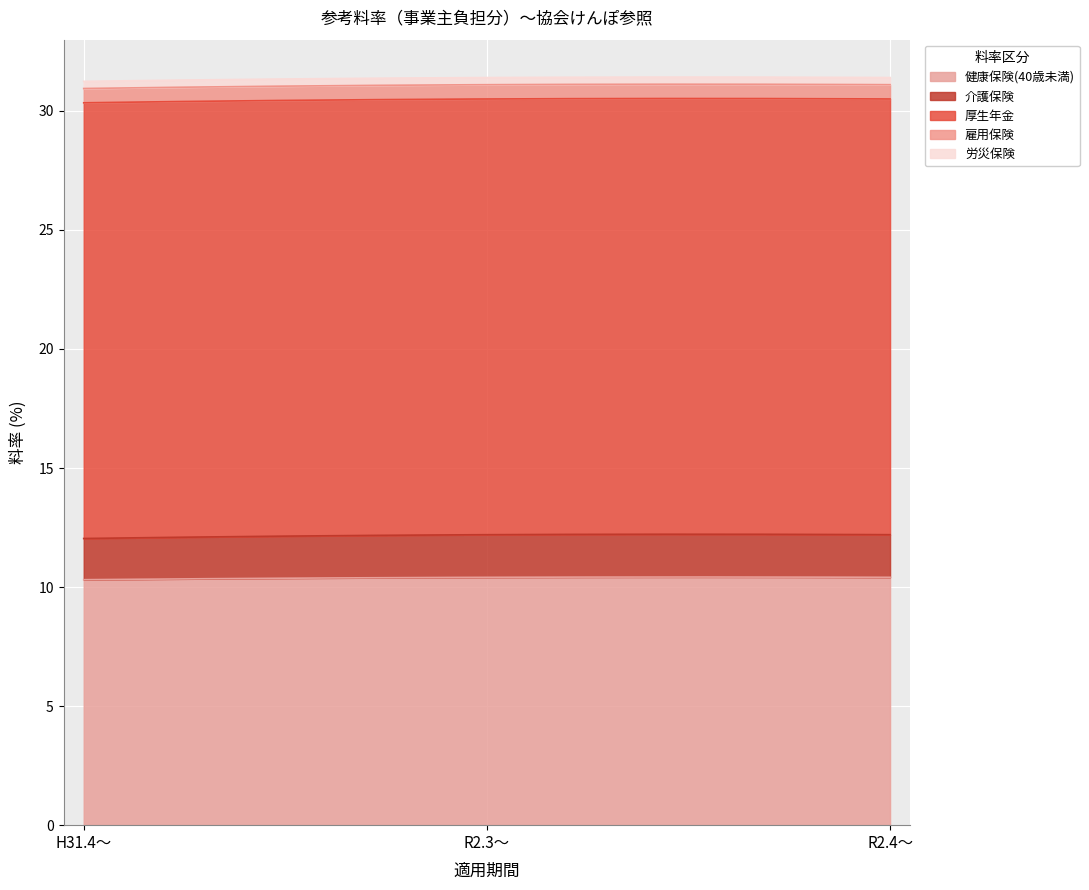

Is it true that 雇用保険 equals 0.6 at R2.3～?

True